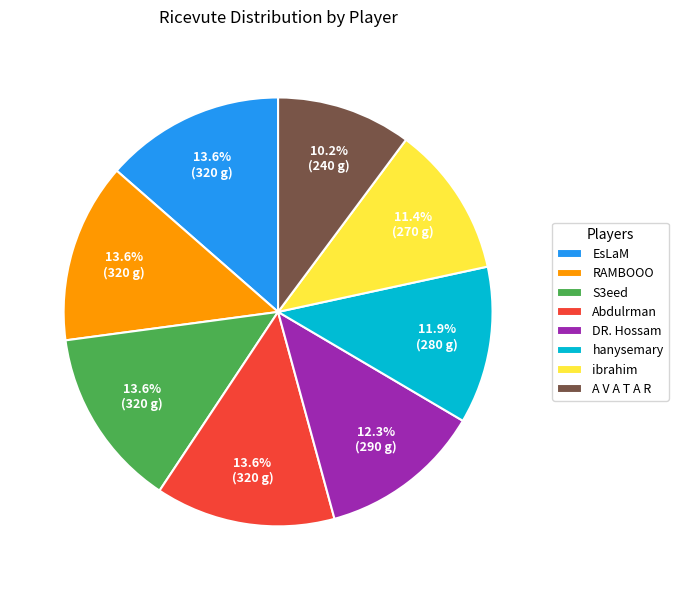

Is there any slice that represents more than half of the pie?

No